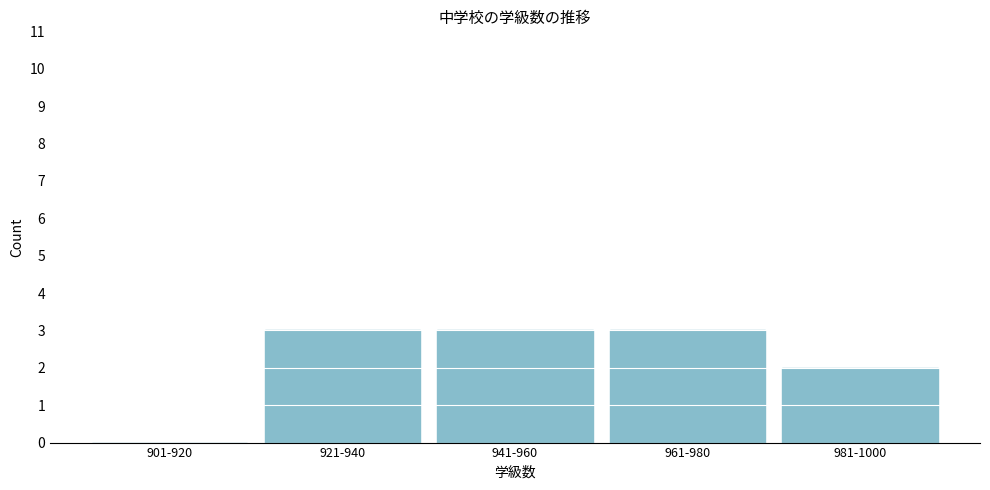

Reading right to left, list all the values displayed in this chart.

981-1000=2	961-980=3	941-960=3	921-940=3	901-920=0